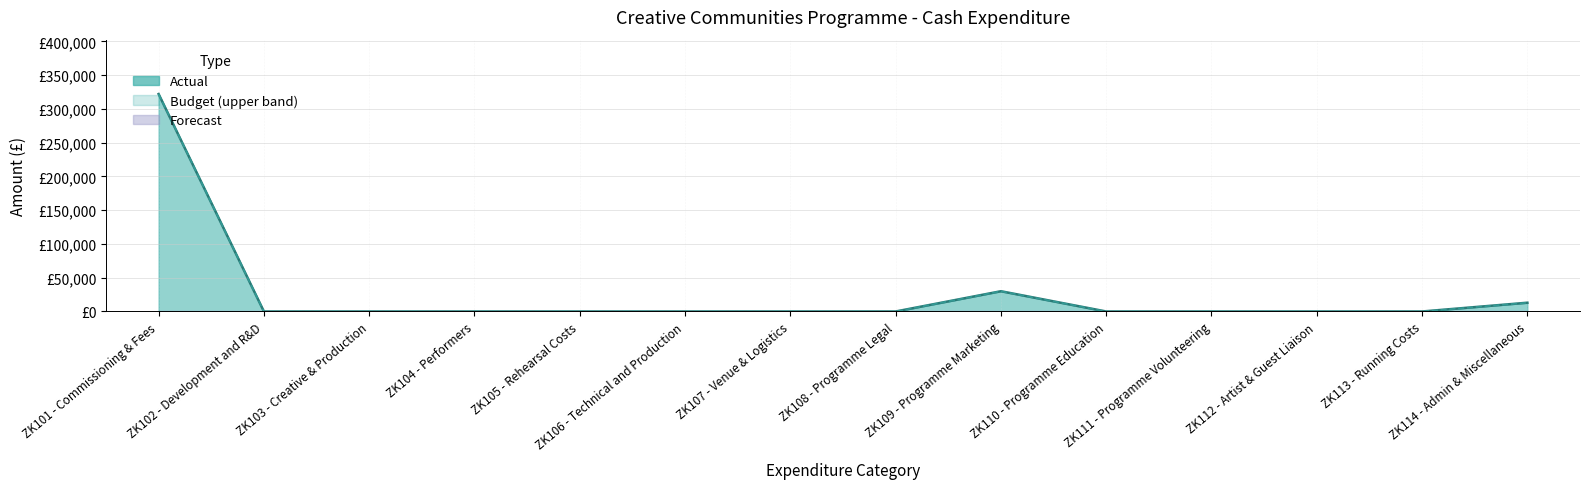

True or false: Budget and Actual intersect in this chart.

False